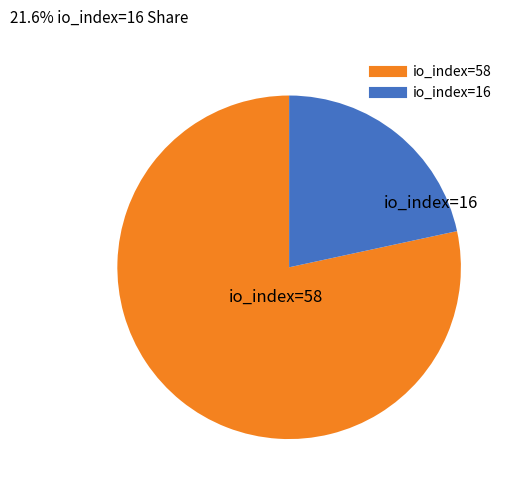

Which category has the biggest portion of the pie?

io_index=58